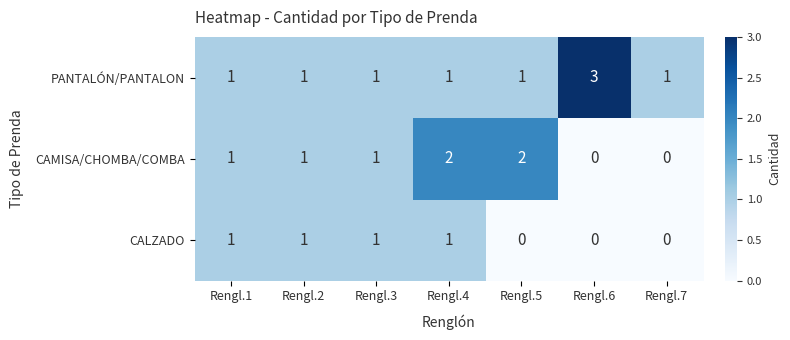

At which category does the chart reach its peak across all series?

Rengl.6